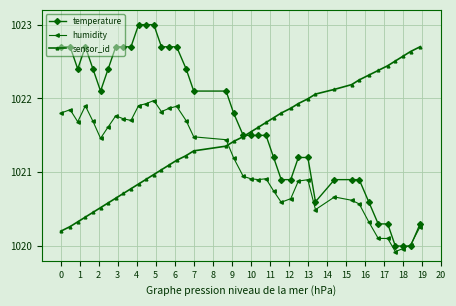

Which series has the widest spread of values?

temperature